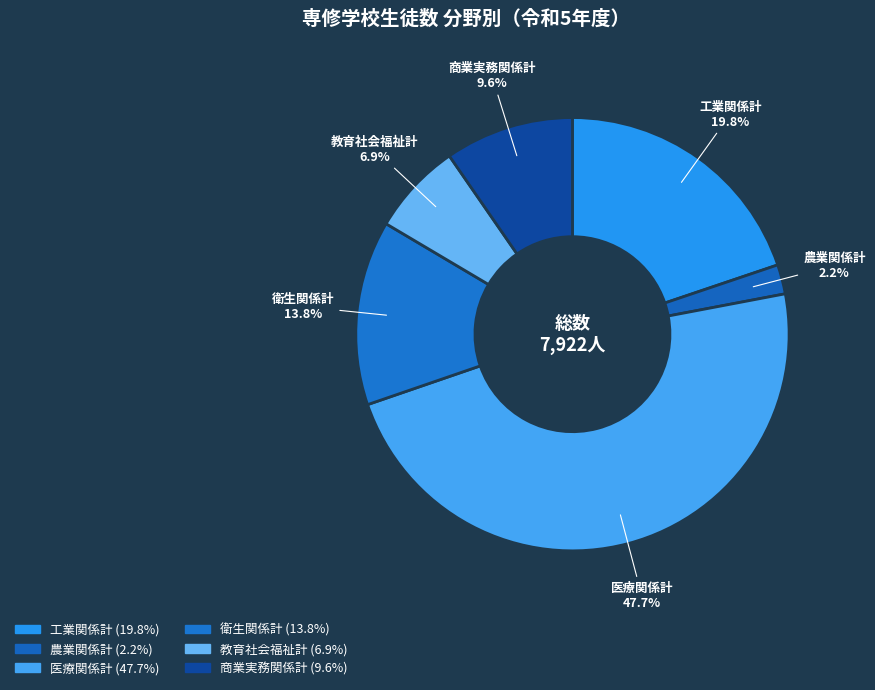

Between 農業関係計 and 衛生関係計, which is larger?

衛生関係計